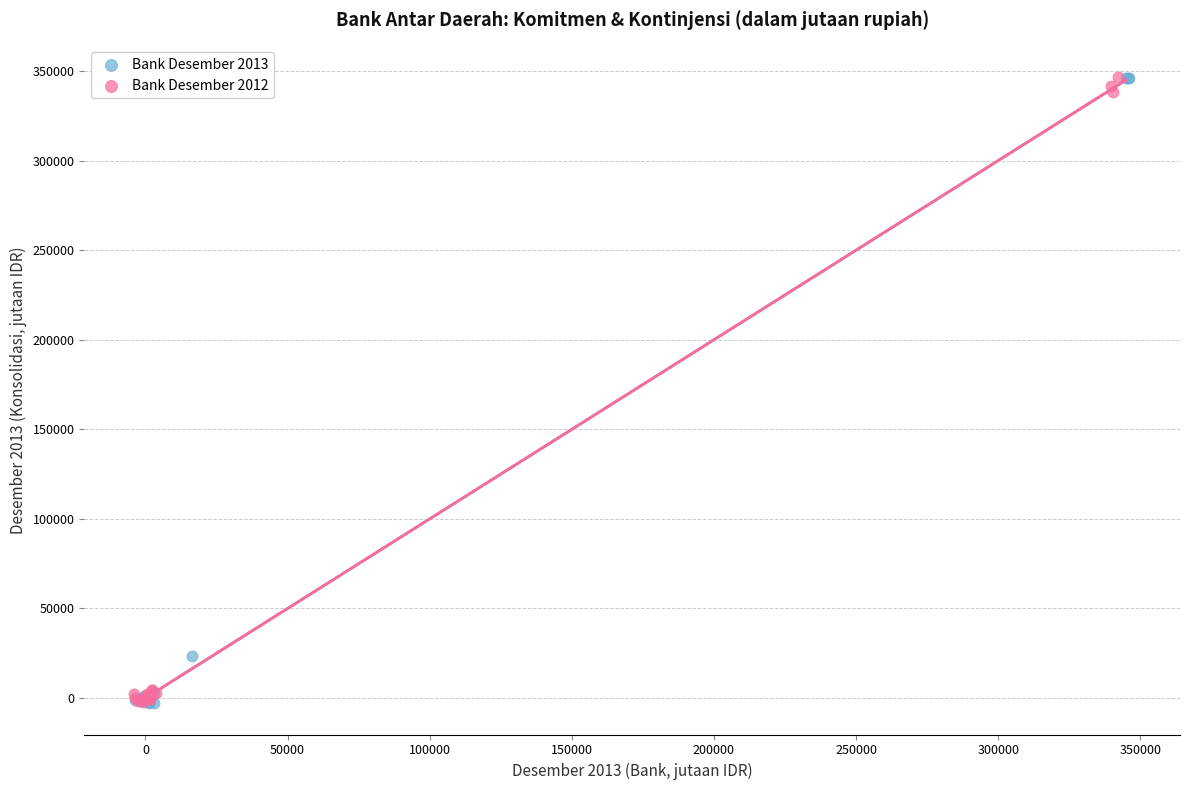

What are all the series names shown in the legend?

Bank Desember 2013, Bank Desember 2012